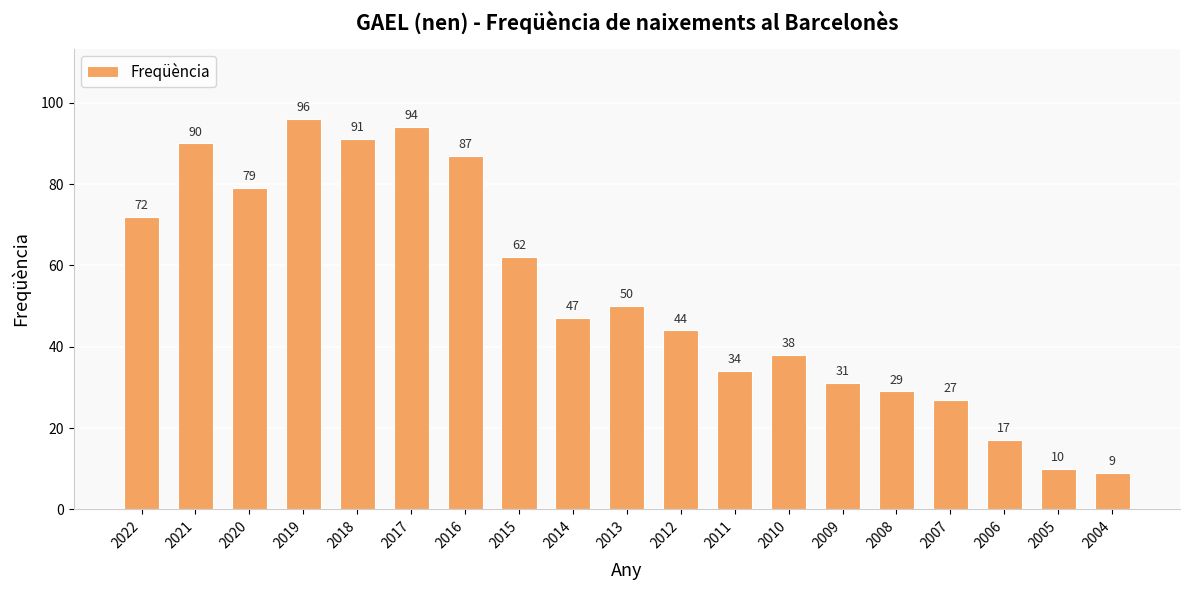

Where does the data first go above 47?

2022